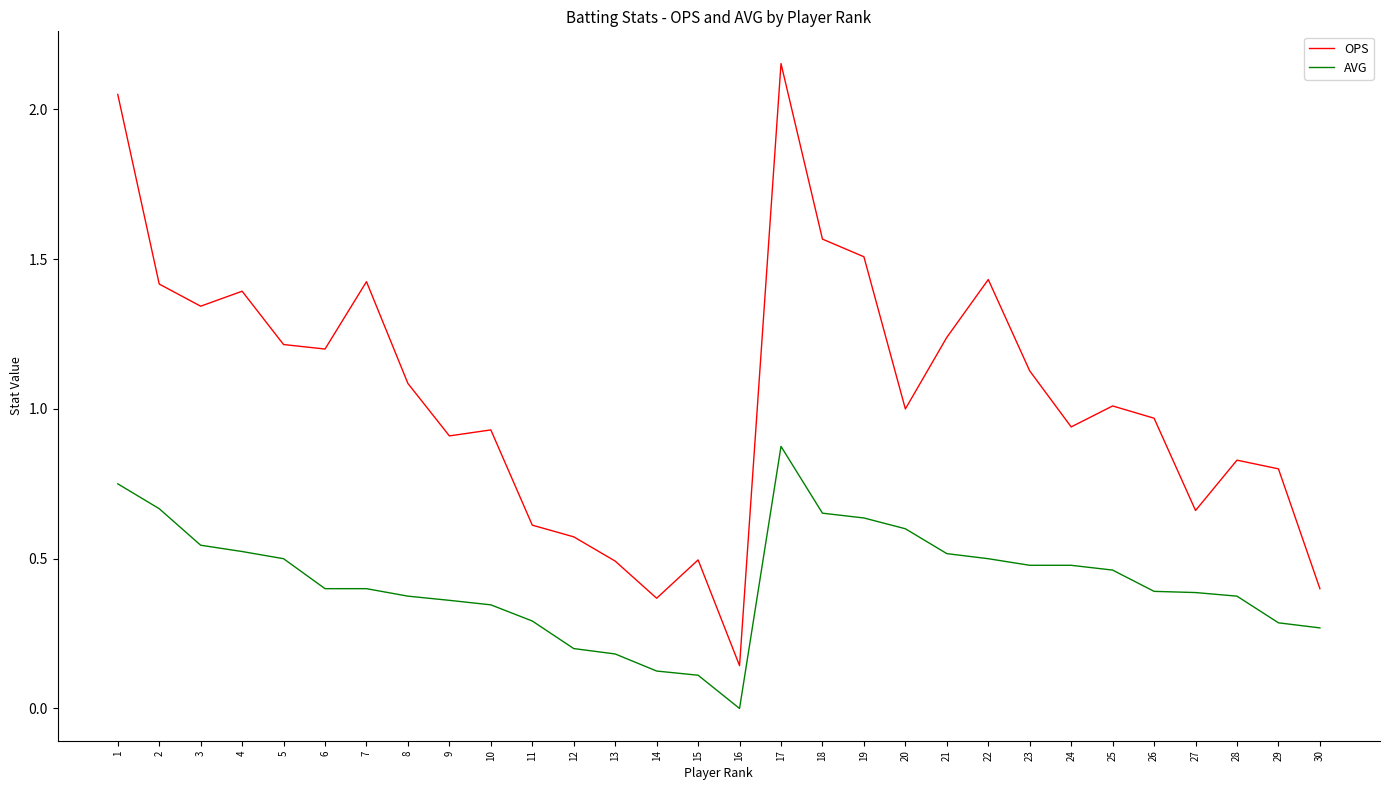

Is the value of AVG at 1 greater than the value of OPS at 9?

No